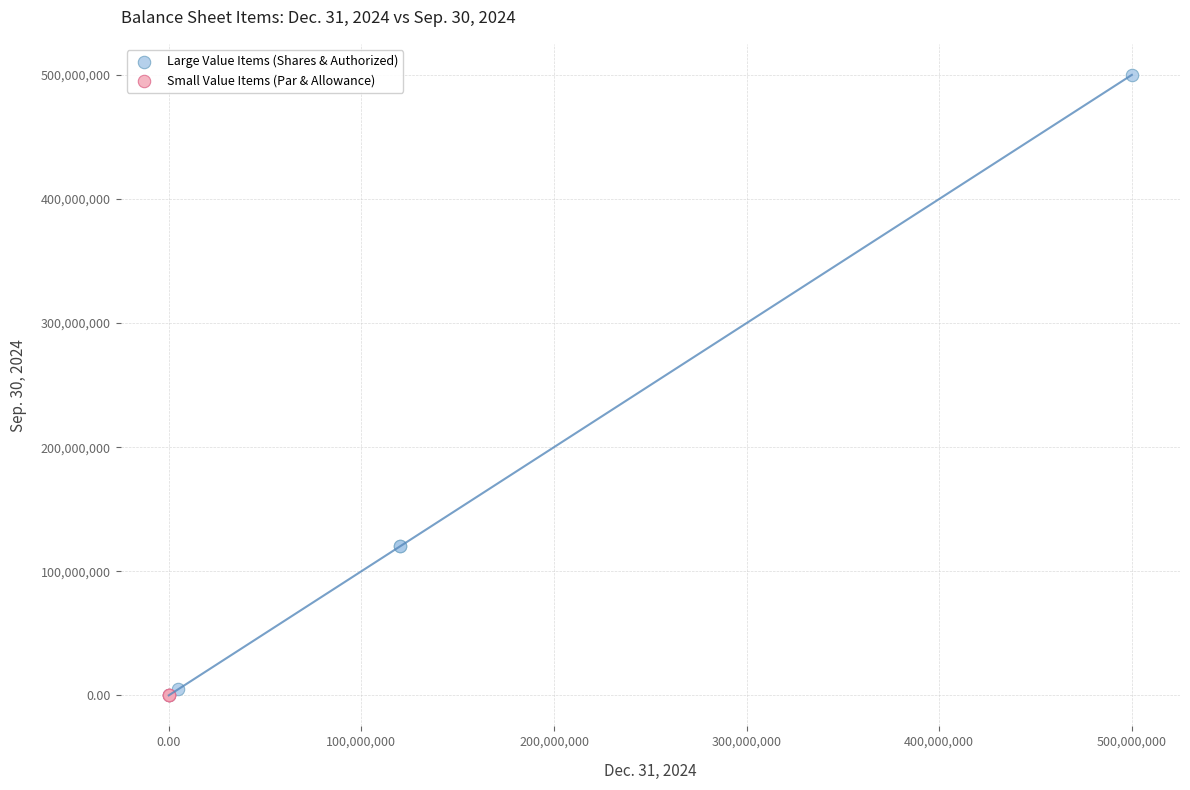

Which series reaches the maximum Y coordinate?

Large Value Items (Shares & Authorized)